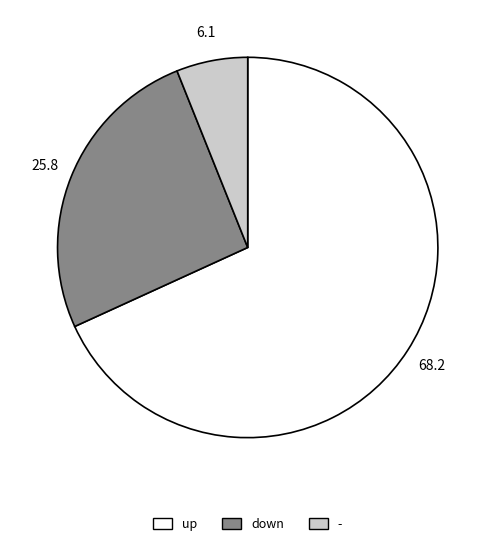

What is the ratio of the value at up to the value at down?

2.6